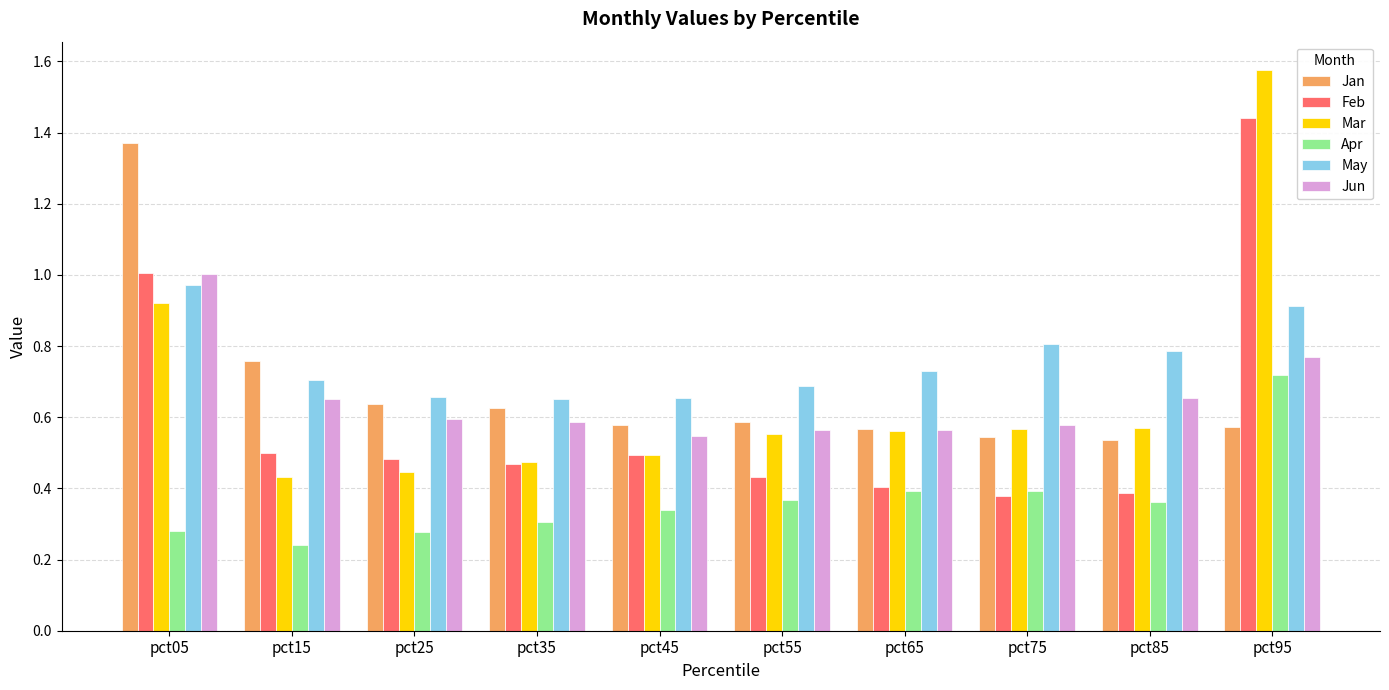

Which category has the highest value in the Jun series?

pct05